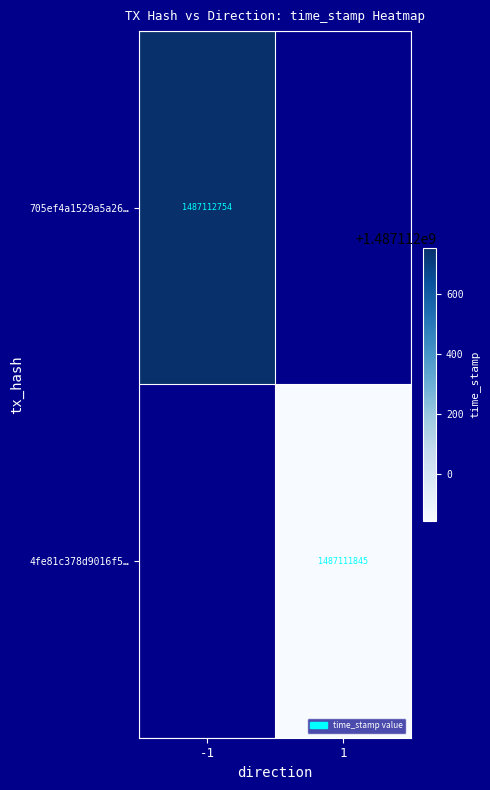

How many distinct data groups are displayed?

2